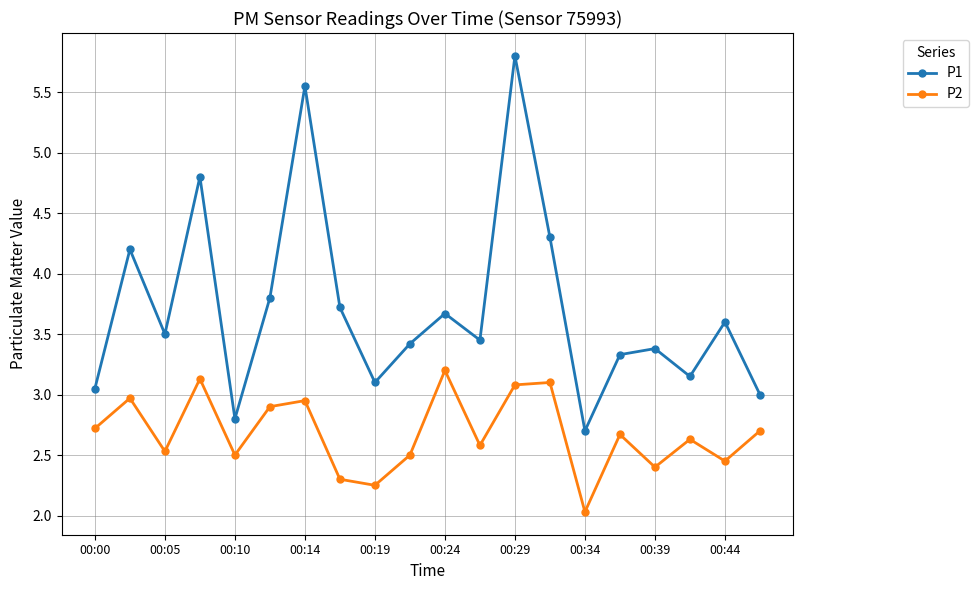

What is the maximum value for P1?

5.8